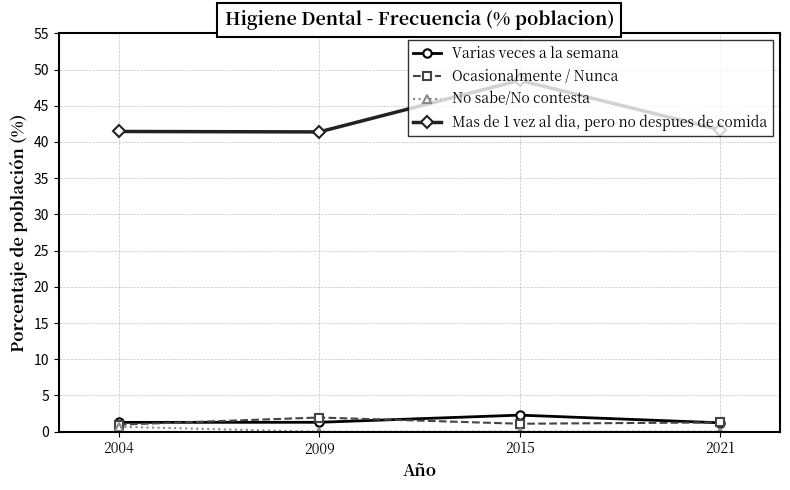

Where is the first local minimum for Ocasionalmente / Nunca?

2015